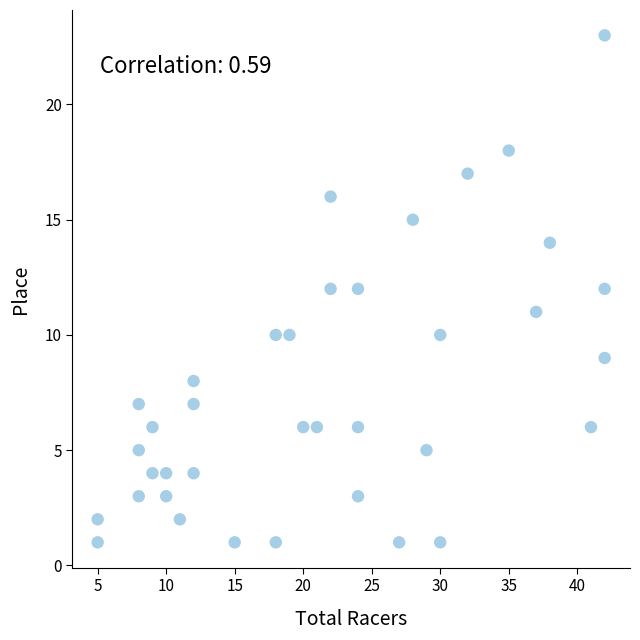

What is the range of Y values (max minus min)?

22